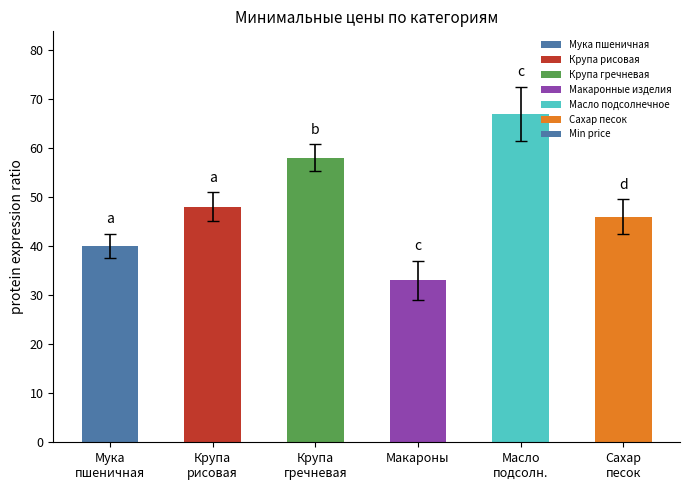

How many categories are shown in the chart?

6